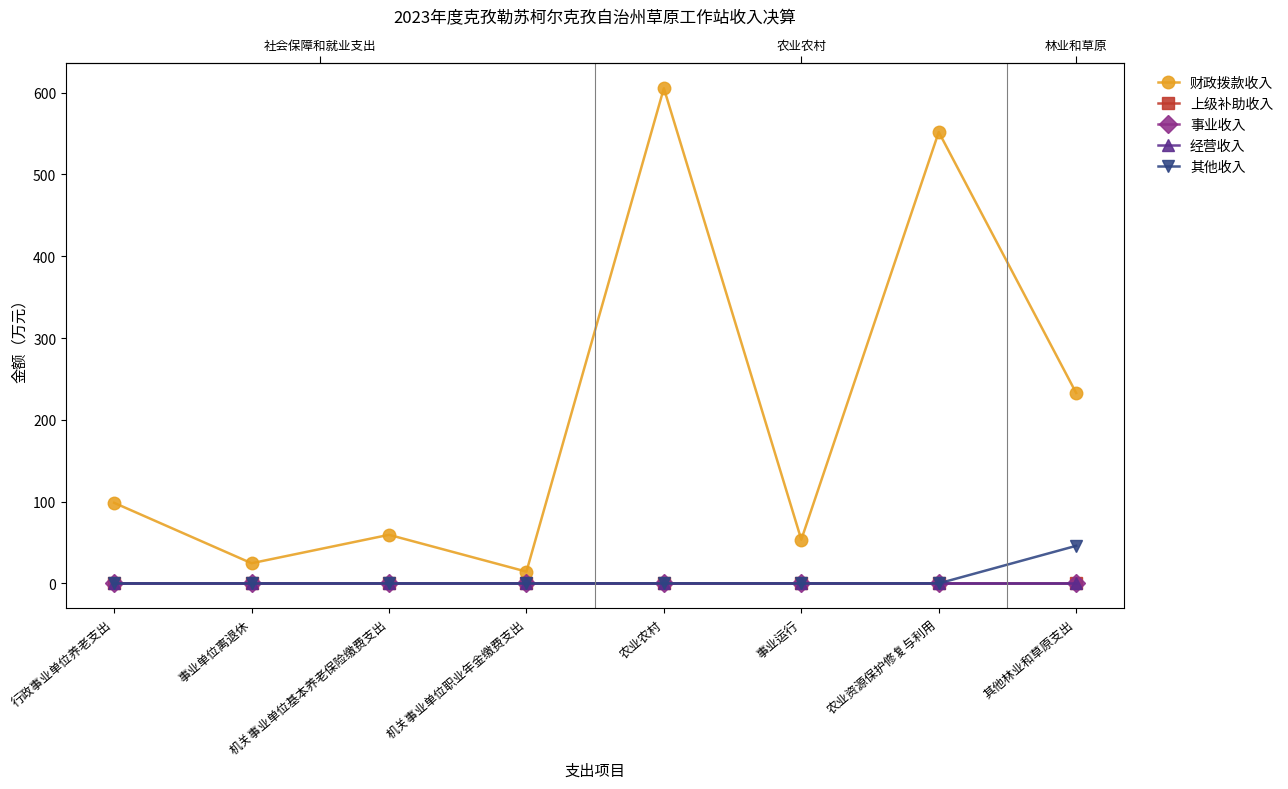

Which series has the largest total across all categories?

财政拨款收入